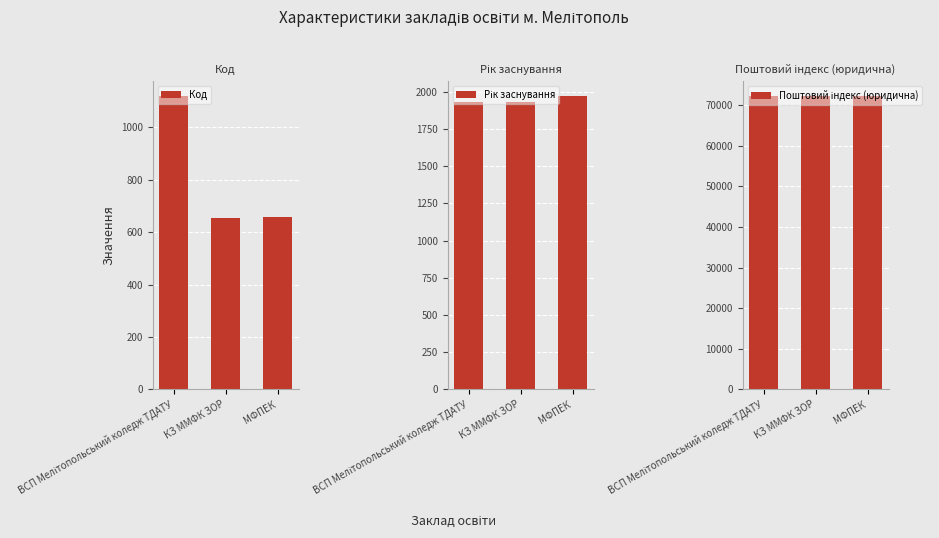

Where does the Код series first go above 656?

ВСП Мелітопольський коледж ТДАТУ